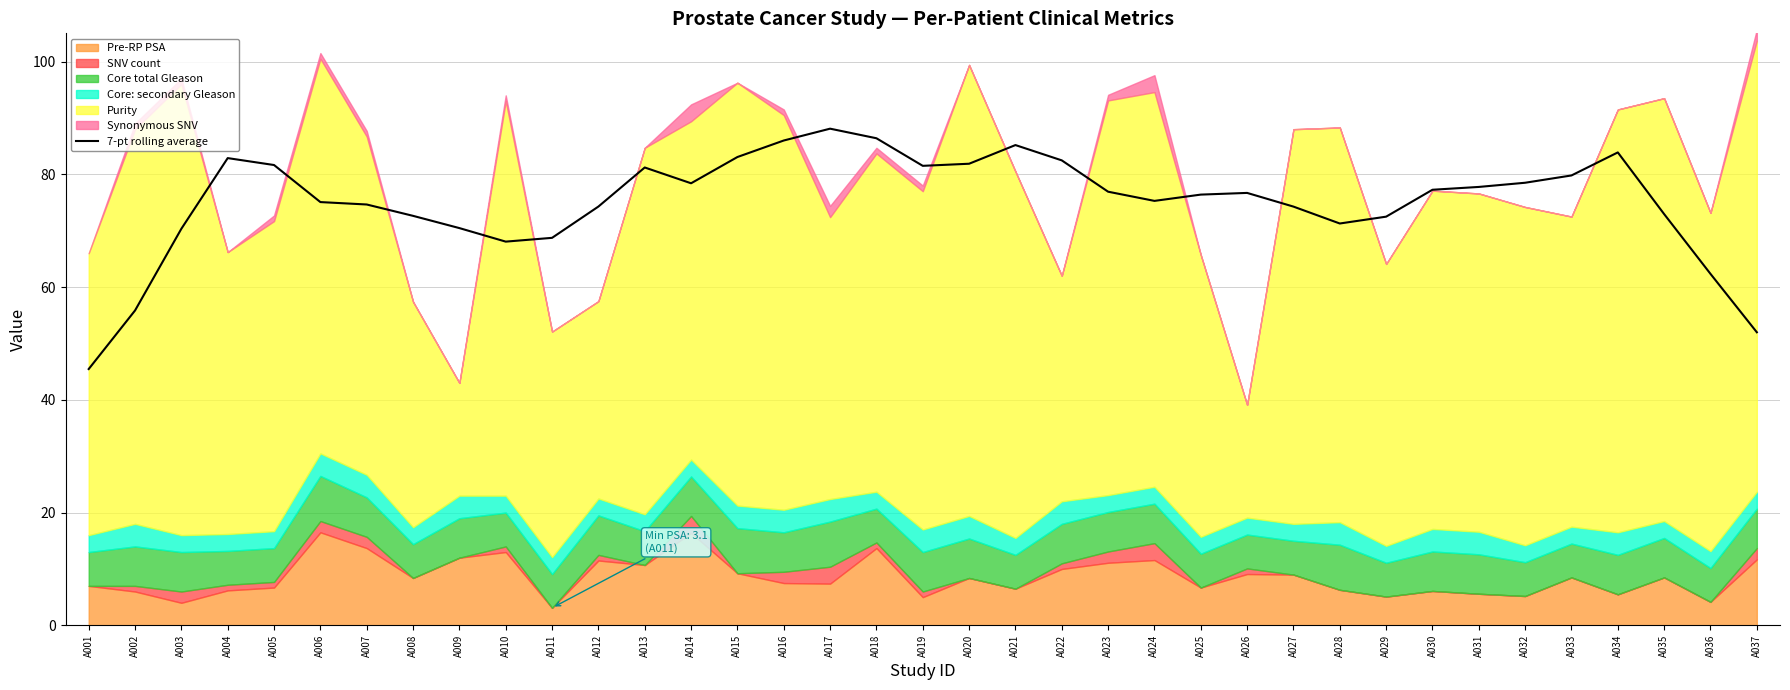

What is the lowest value of the 7-pt rolling average series?

45.5